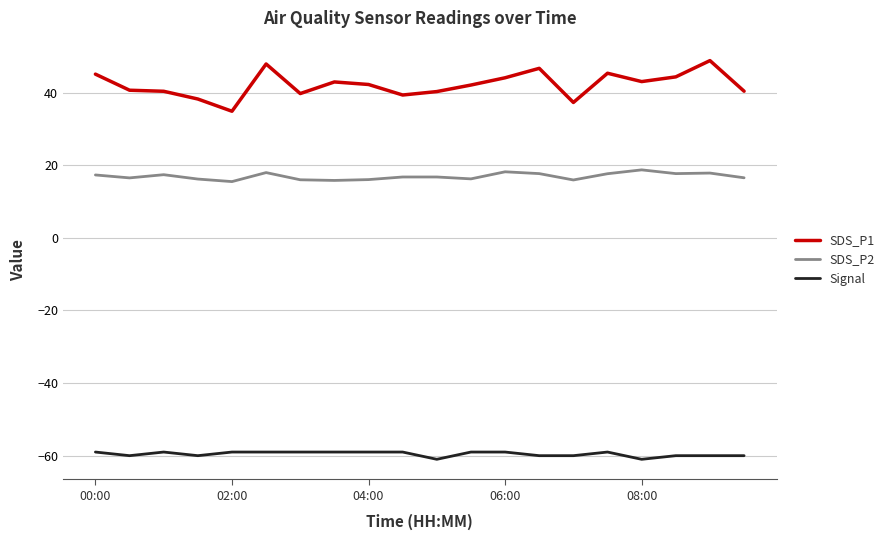

Which series has the largest total across all categories?

SDS_P1